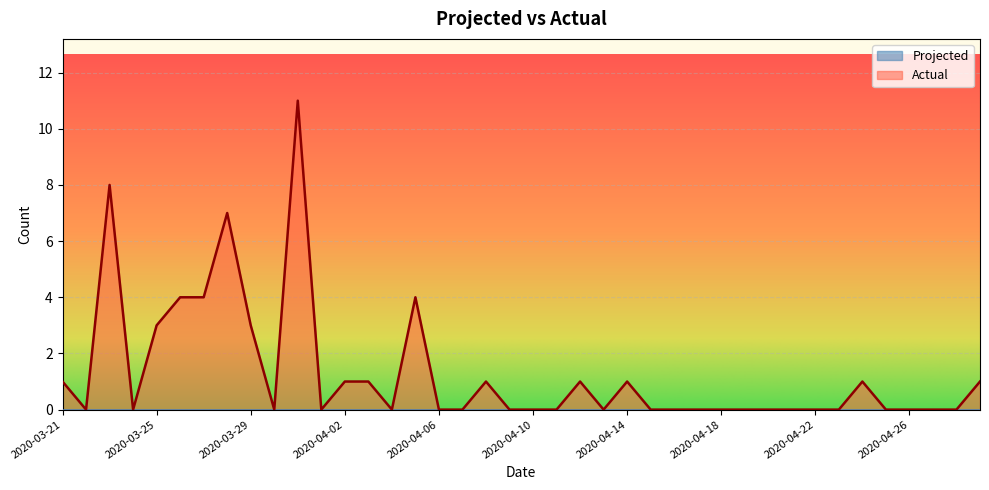

Reading left to right, extract all data points from this chart.

1	0	8	0	3	4	4	7	3	0	11	0	1	1	0	4	0	0	1	0	0	0	1	0	1	0	0	0	0	0	0	0	0	0	1	0	0	0	0	1